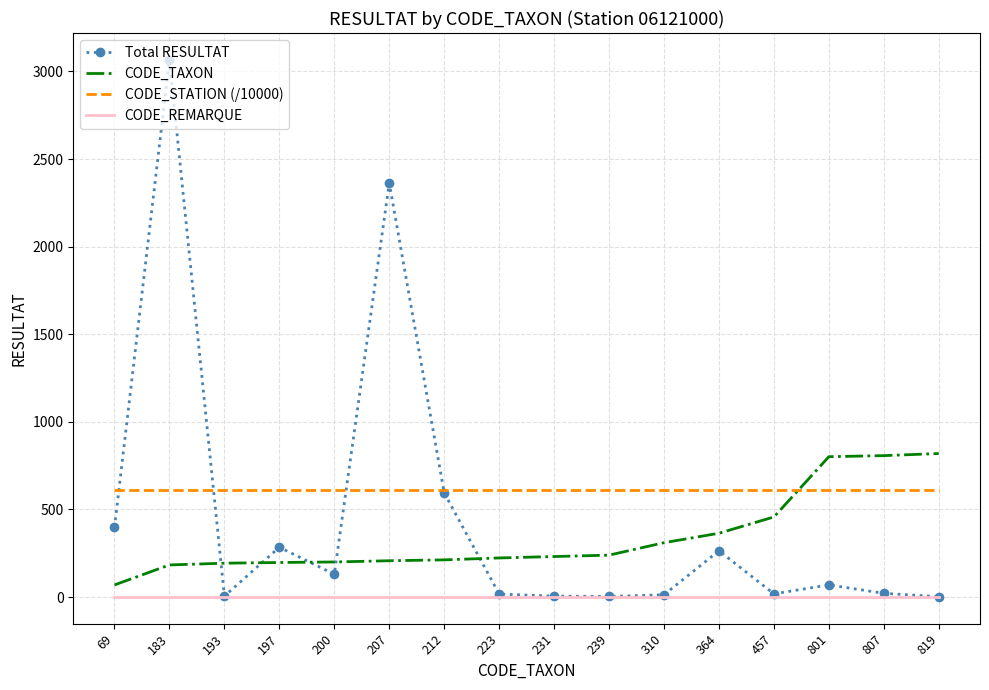

Rank the series by their maximum value, from lowest to highest.

CODE_REMARQUE, CODE_STATION (/10000), CODE_TAXON, Total RESULTAT